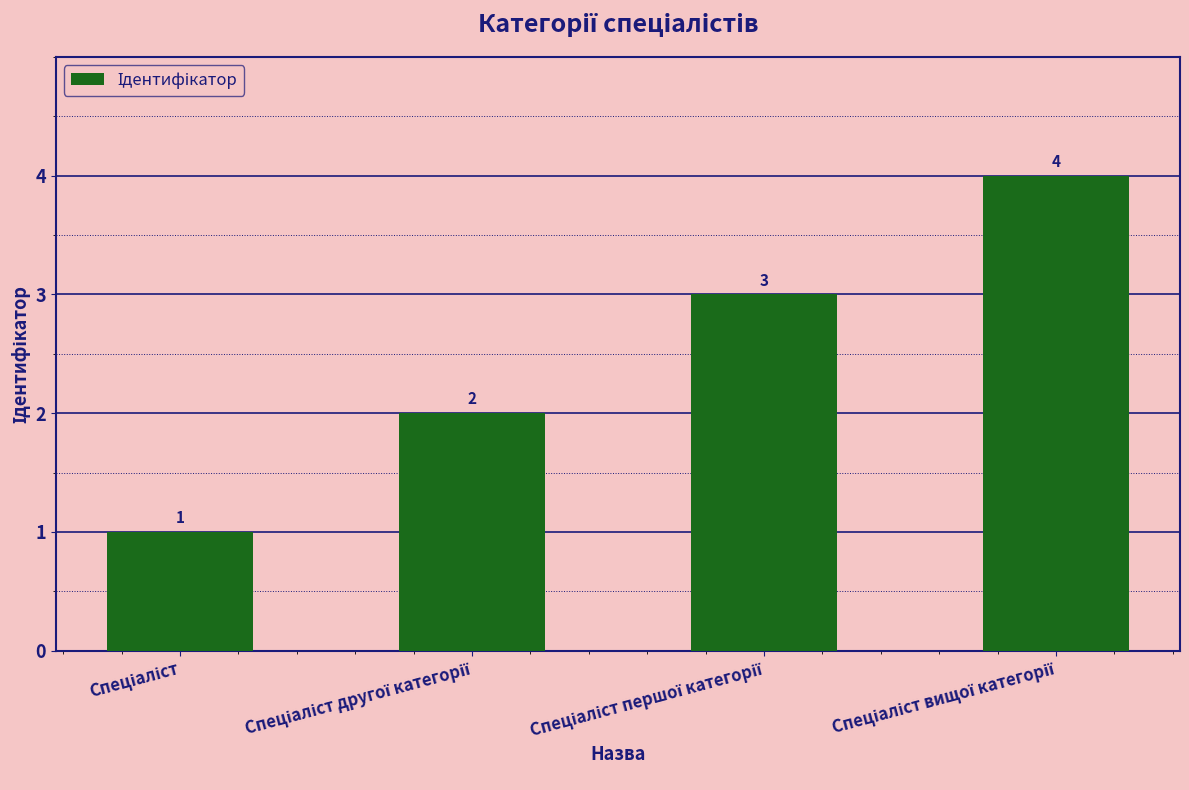

What is the maximum value shown in the chart?

4